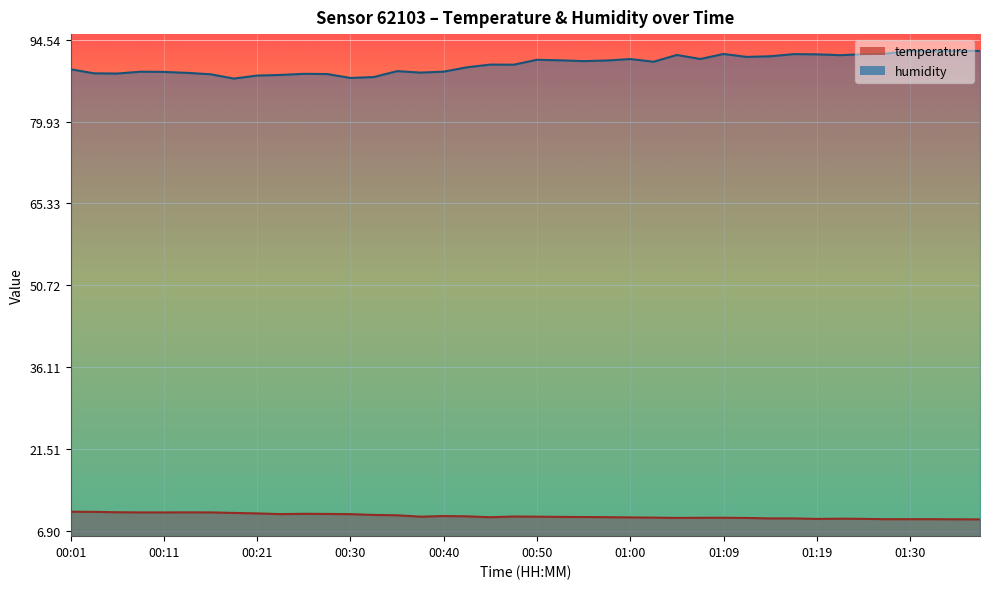

True or false: temperature and humidity intersect in this chart.

False